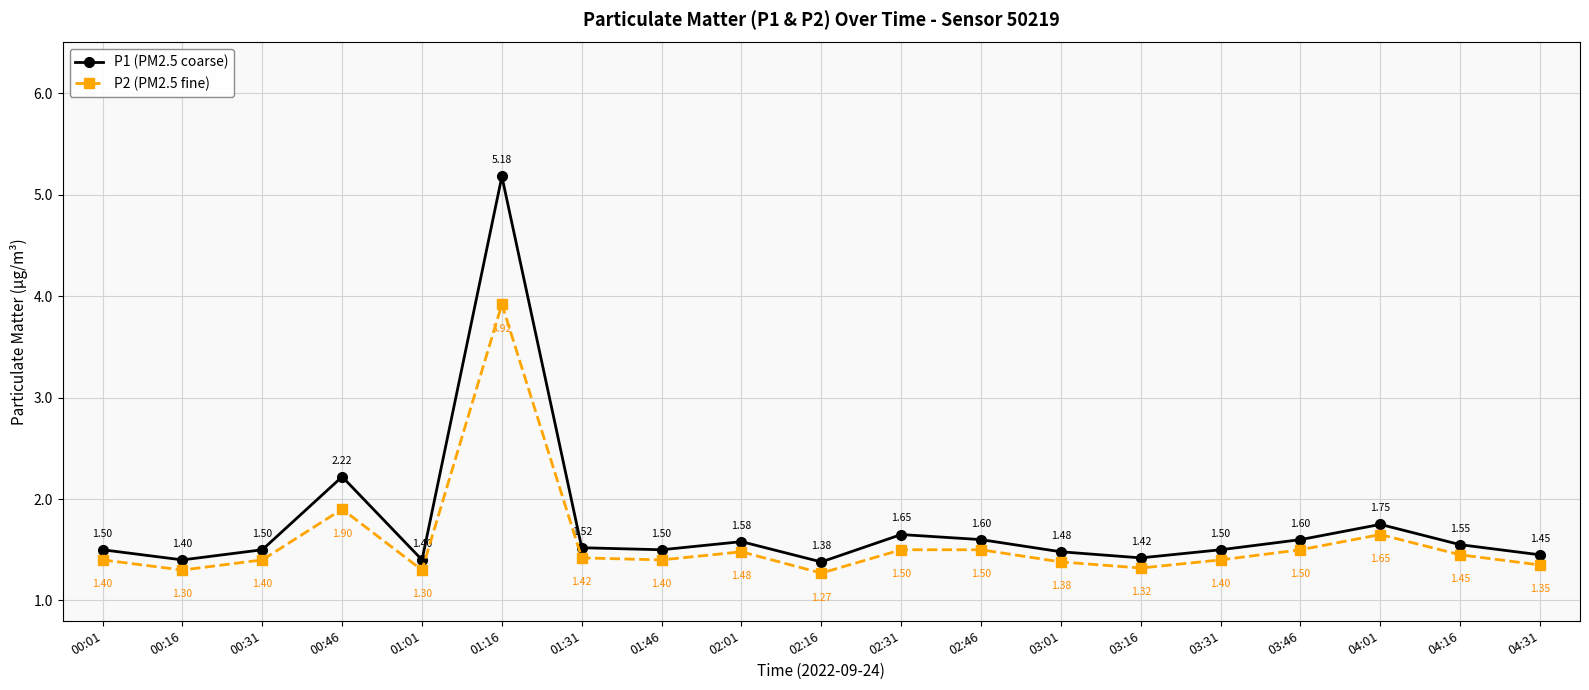

Rank the series by their maximum value, from lowest to highest.

P2 (PM2.5 fine), P1 (PM2.5 coarse)